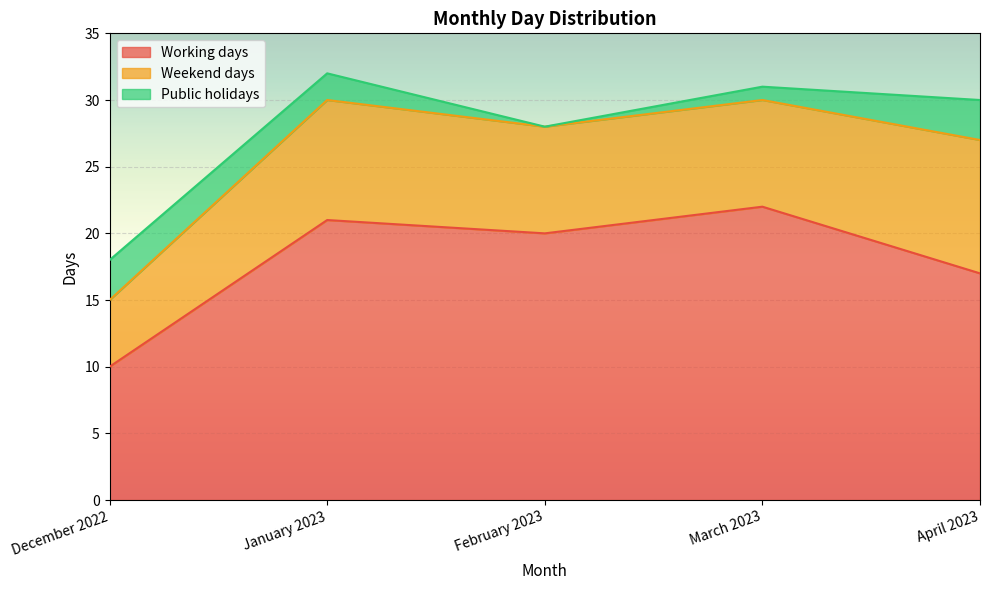

True or false: Weekend days and Working days intersect in this chart.

False